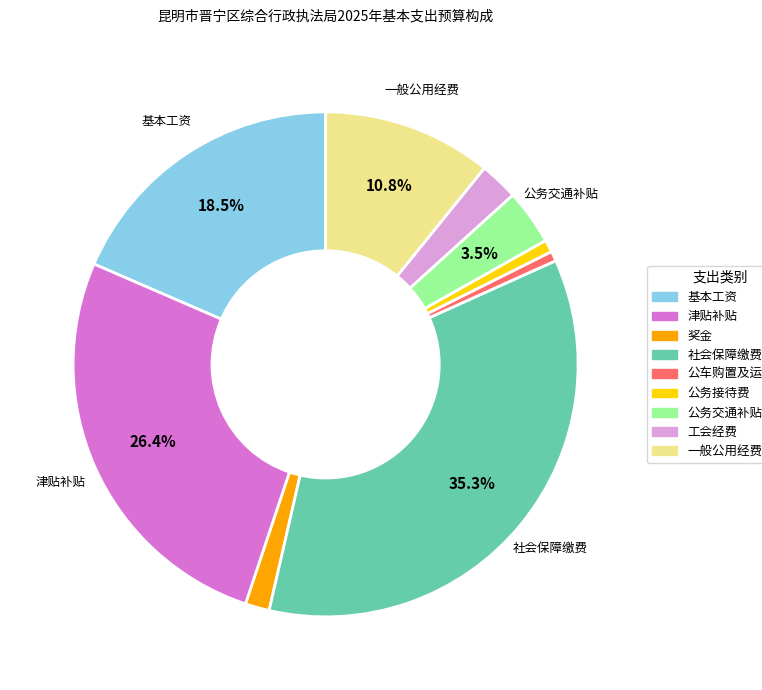

Does 公务交通补贴 represent more than half of the total?

No